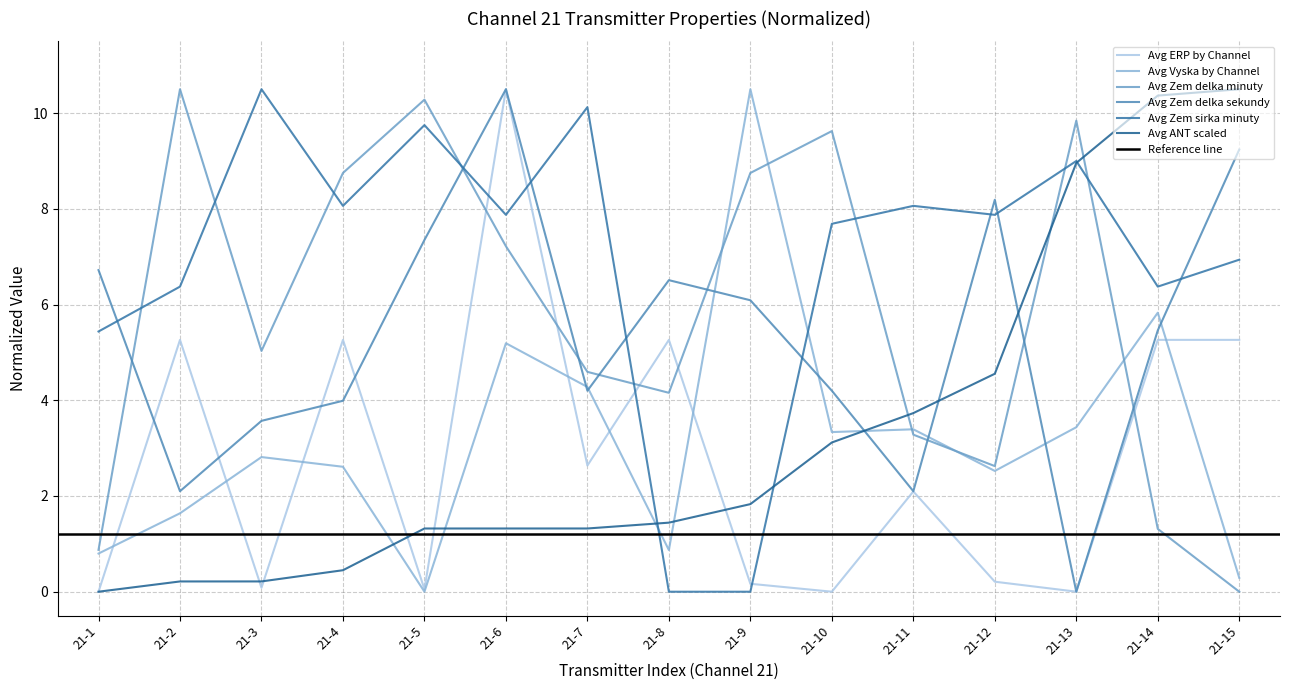

What is the difference between the maximum and minimum values in the Avg Zem delka minuty series?

10.5